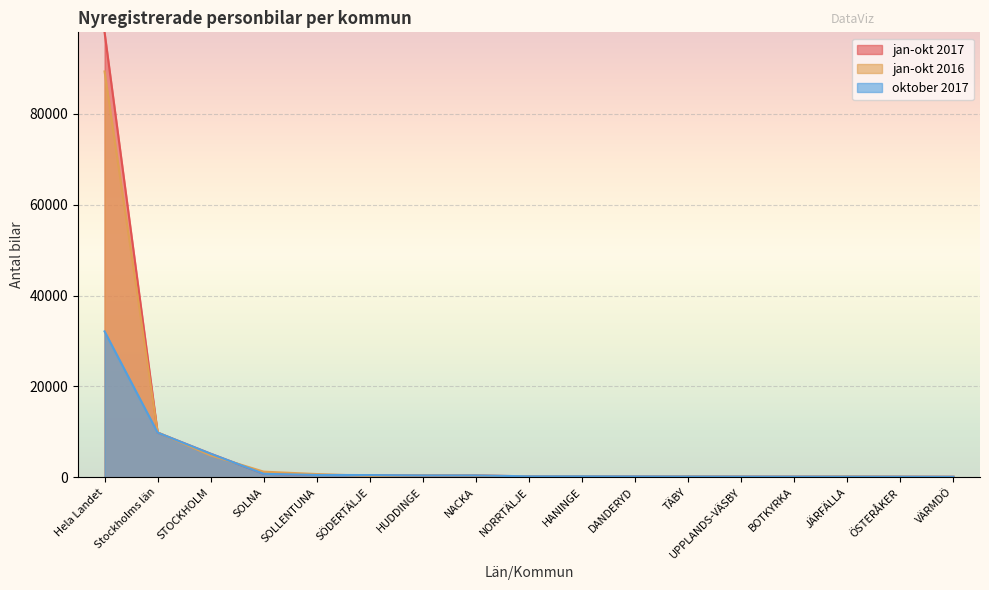

How many lines are shown in the chart?

3